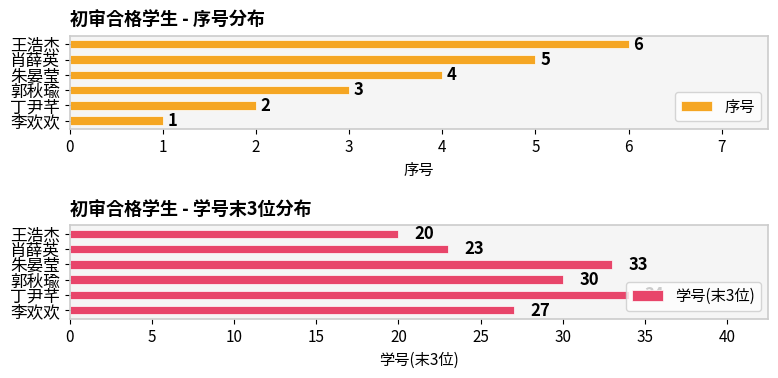

Reading left to right, what are all the values shown in this chart?

序号: 1	2	3	4	5	6
学号(末3位): 27	34	30	33	23	20